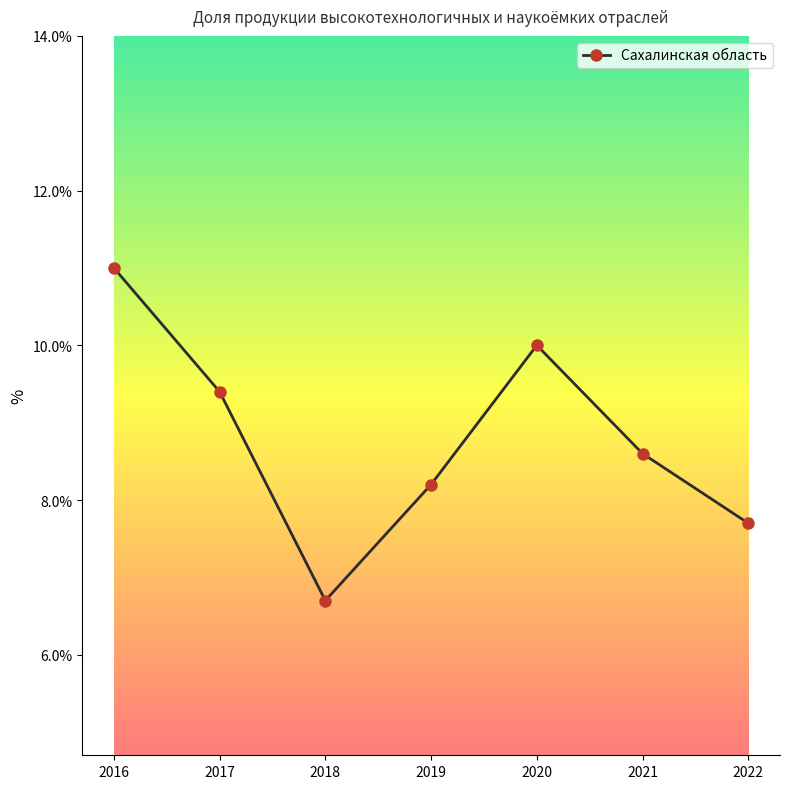

Rank the categories by value from highest to lowest.

2016, 2020, 2017, 2021, 2019, 2022, 2018